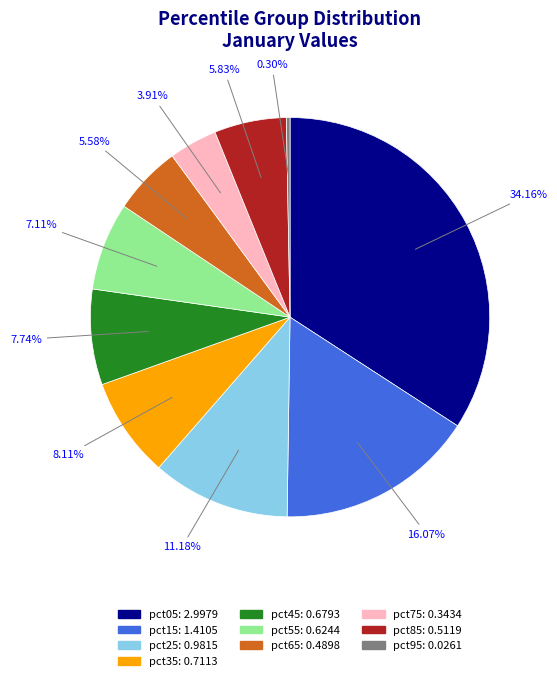

How many slices are in this pie chart?

10